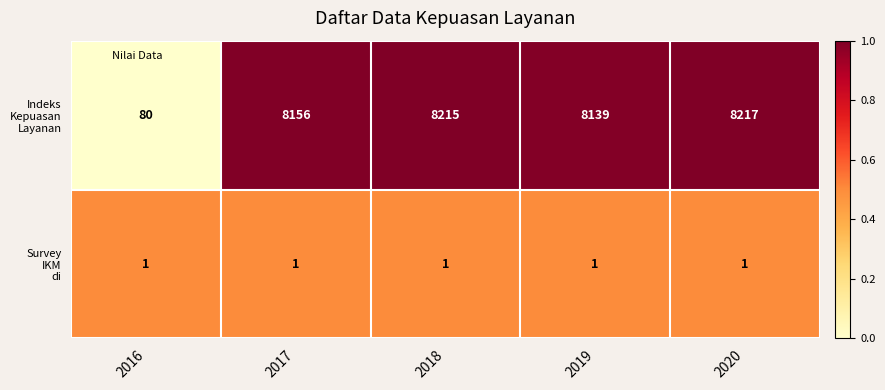

At which category does the chart reach its peak across all series?

2020